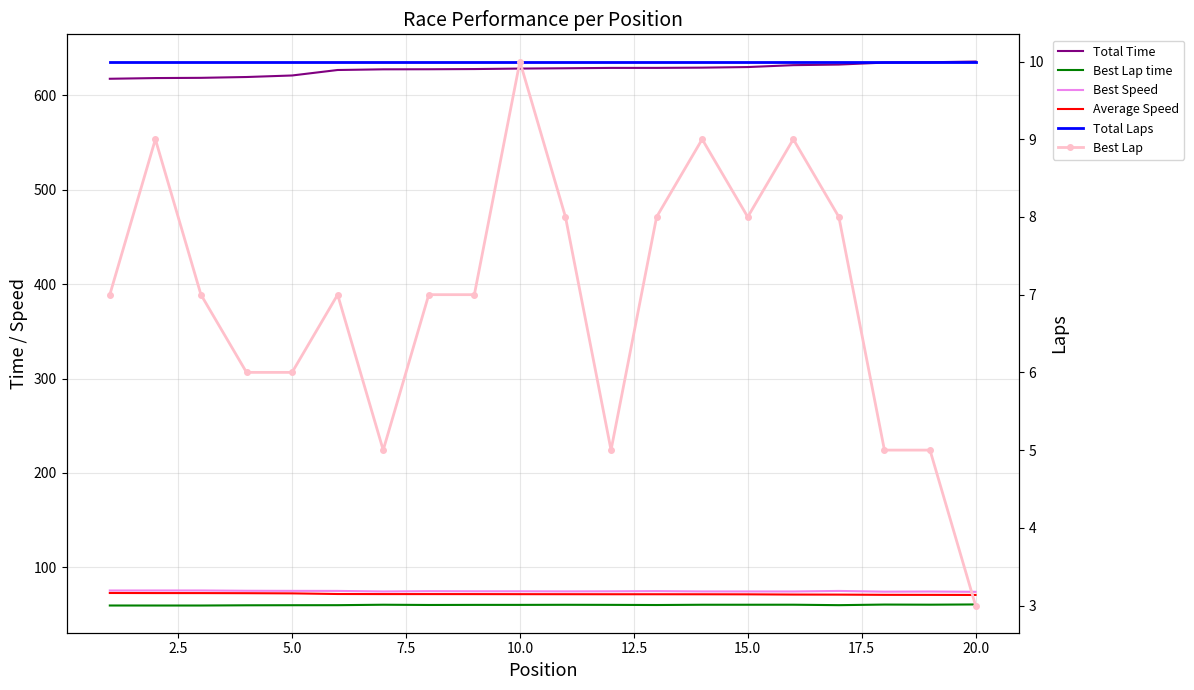

True or false: Best Lap time and Best Lap intersect in this chart.

False